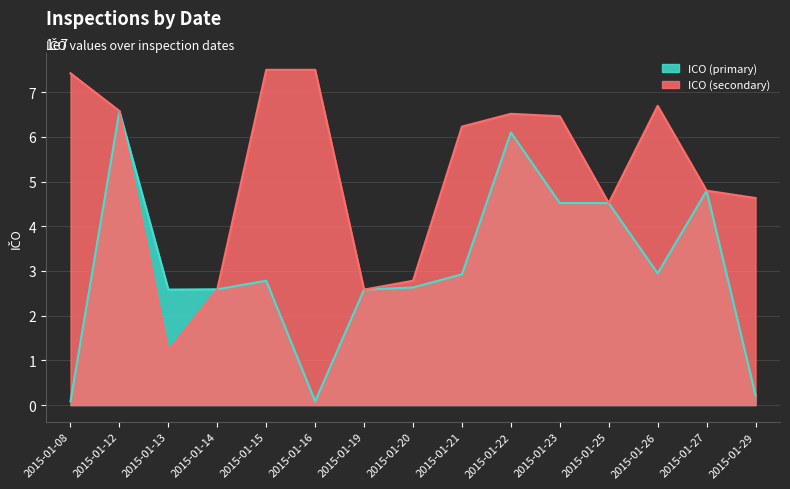

What is the approximate value of ICO (primary) at 2015-01-14, to the nearest 100?

25896900